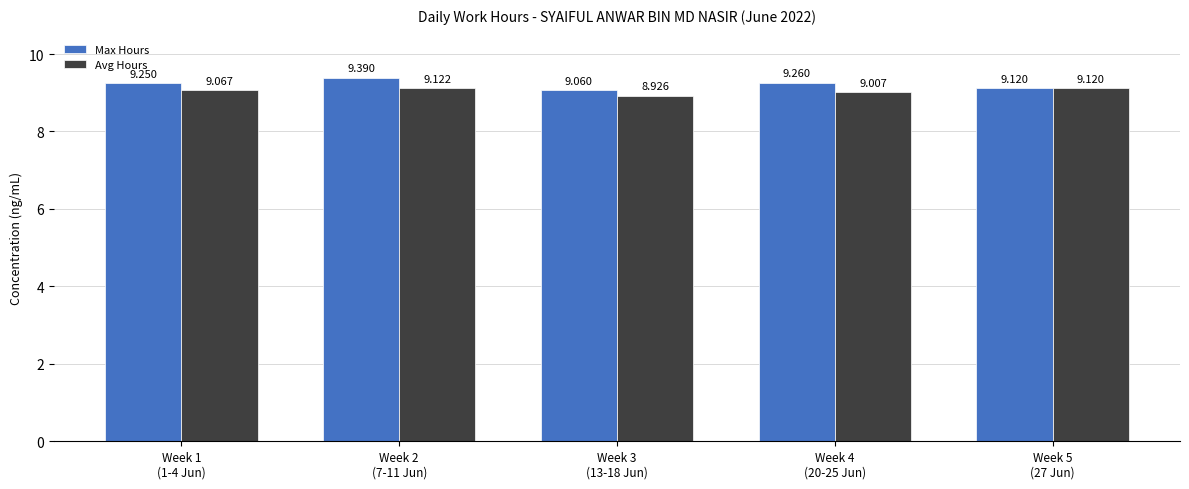

The value of Avg Hours at Week 1
(1-4 Jun) is 6.3. True or false?

False